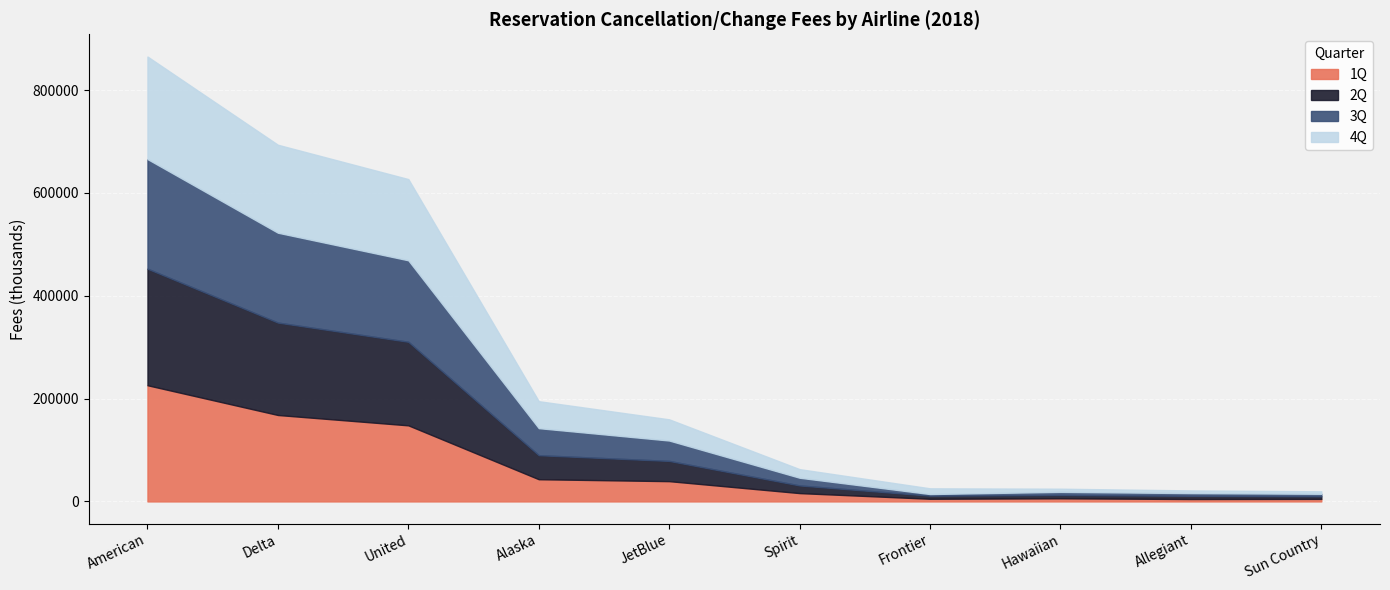

What is the difference between the highest and lowest values at American?

27288.0